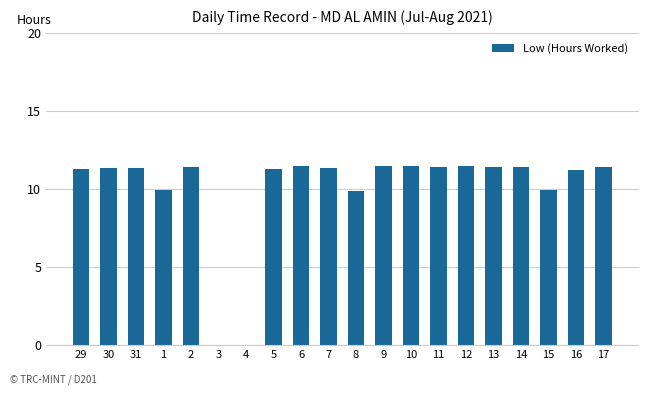

The value at 13 is 11.4. True or false?

True